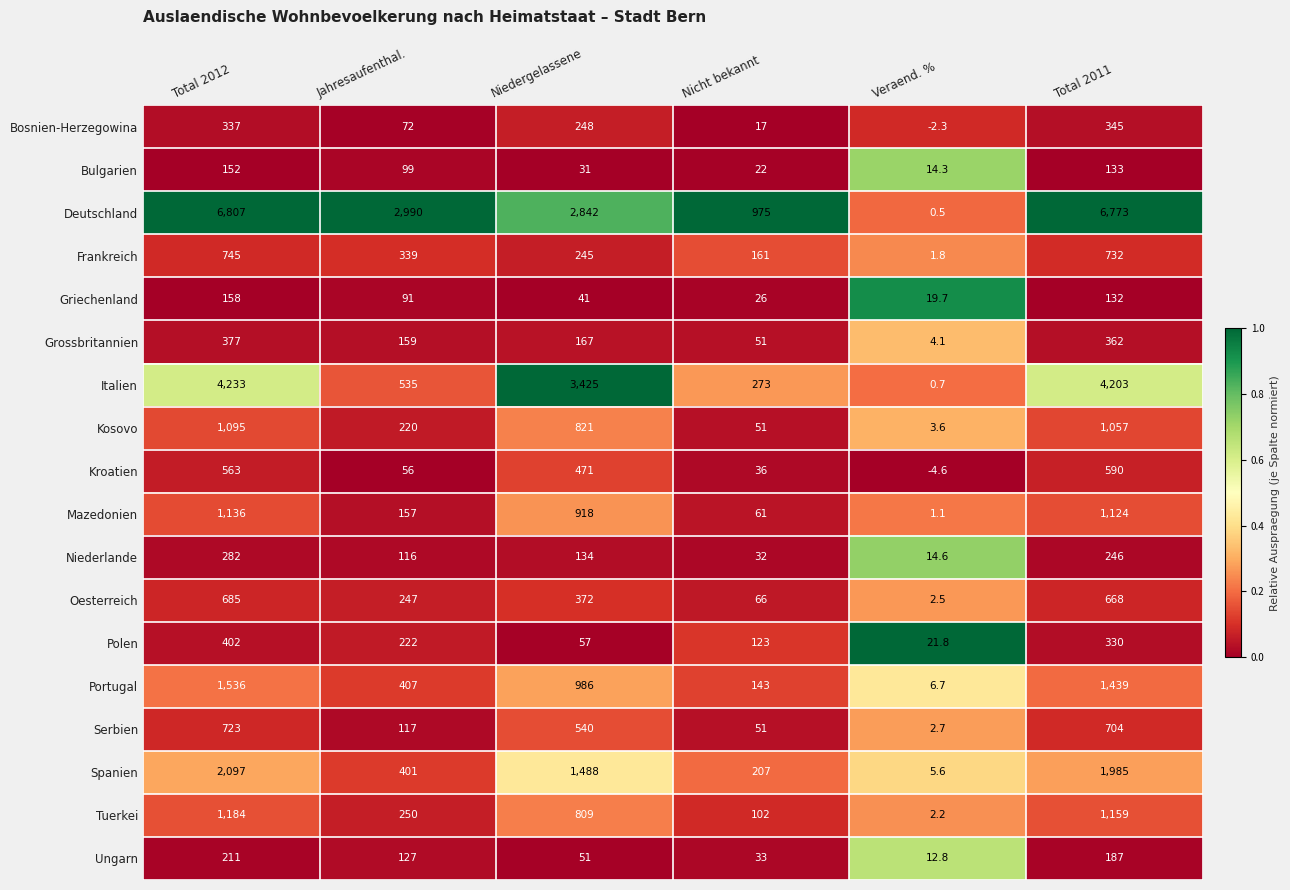

What is the maximum value for Deutschland?

6807.0